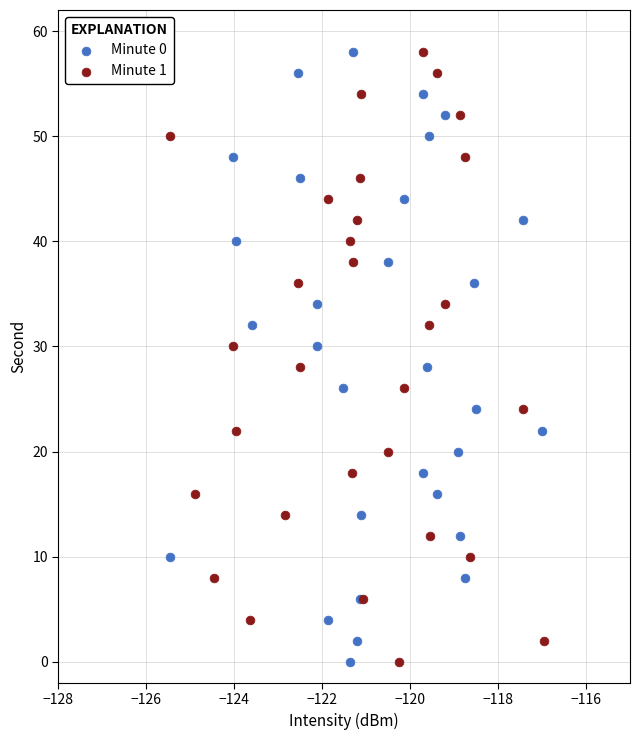

What are all the series names shown in the legend?

Minute 0, Minute 1